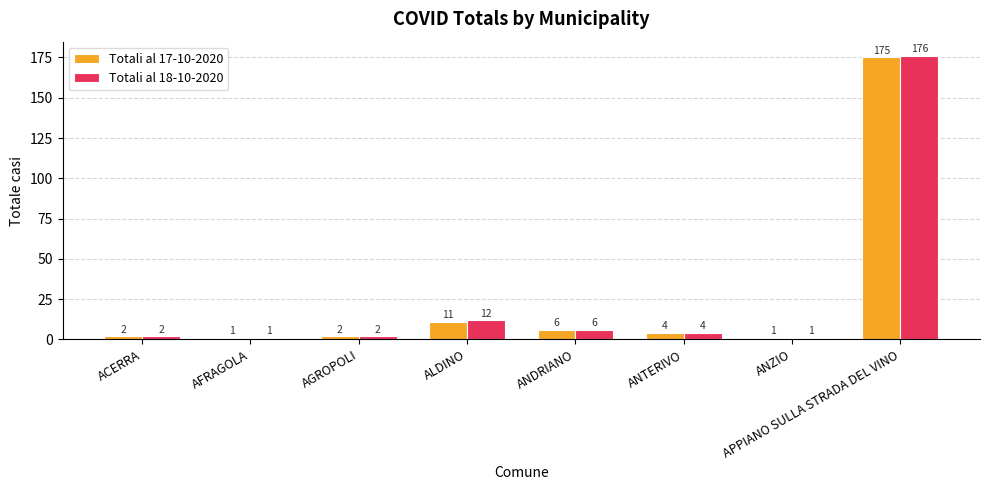

What is the label of the 7th bar from the right?

AFRAGOLA